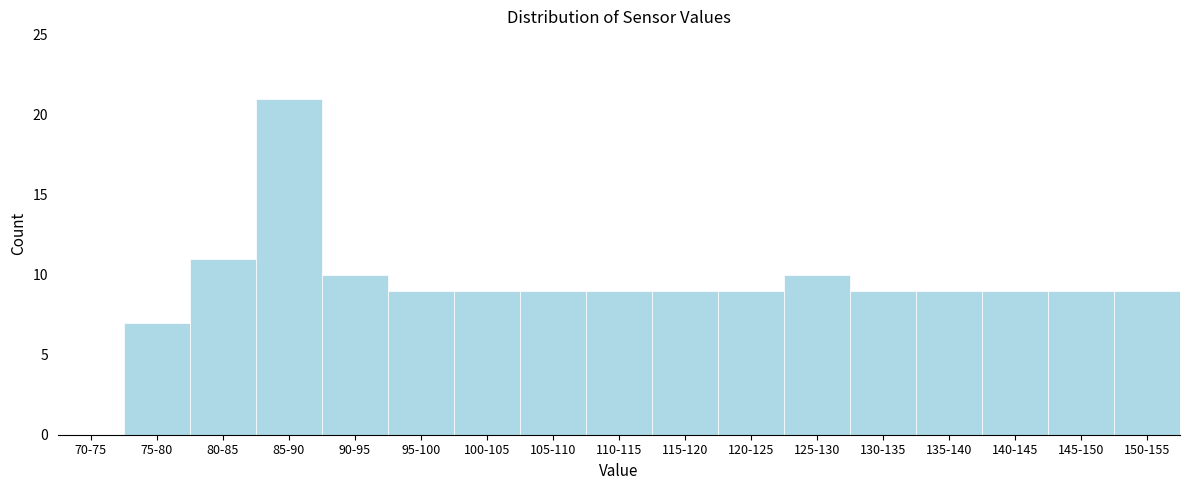

Reading left to right, what are all the values shown in this chart?

70-75=0	75-80=7	80-85=11	85-90=21	90-95=10	95-100=9	100-105=9	105-110=9	110-115=9	115-120=9	120-125=9	125-130=10	130-135=9	135-140=9	140-145=9	145-150=9	150-155=9